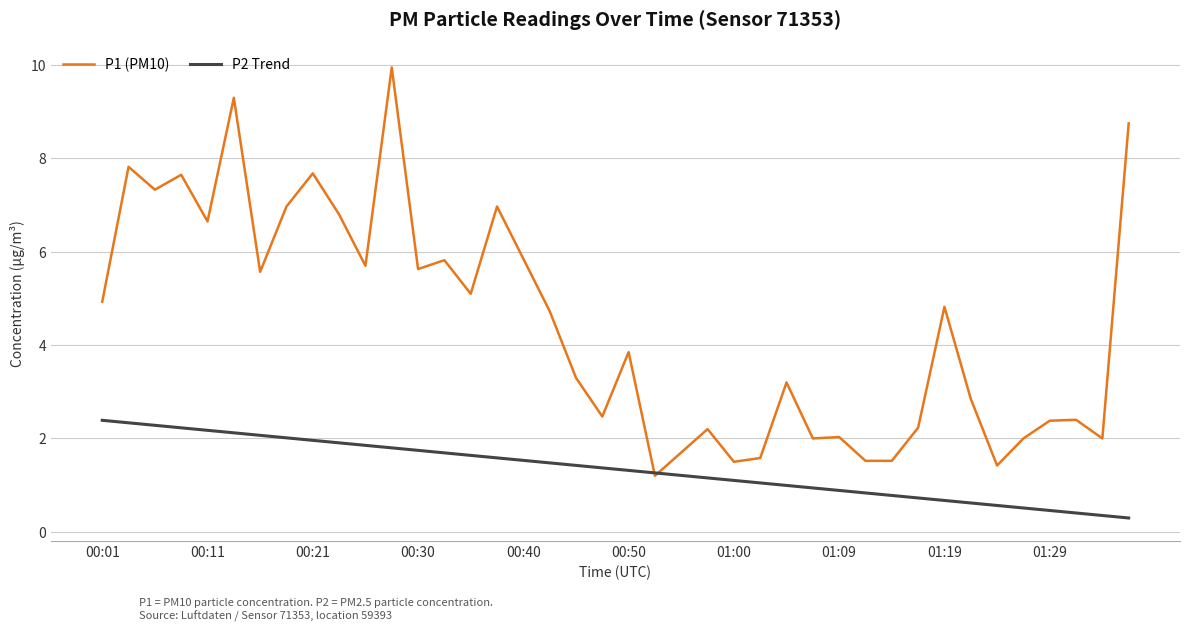

How many lines are shown in the chart?

2